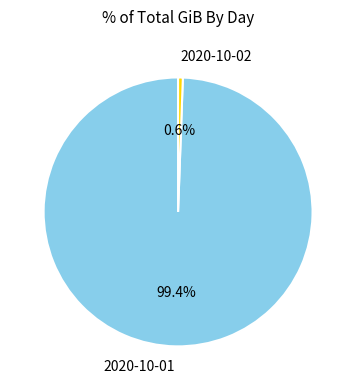

What percentage is the 2020-10-02 slice, to the nearest percent?

1%